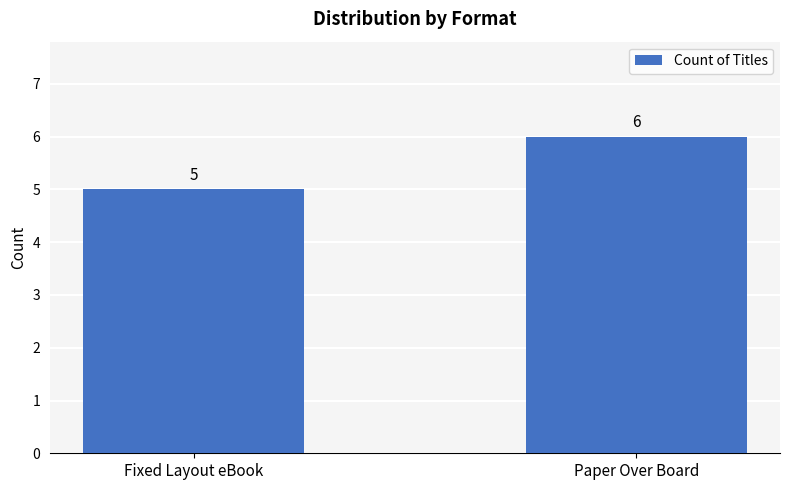

Are the bars horizontal?

No